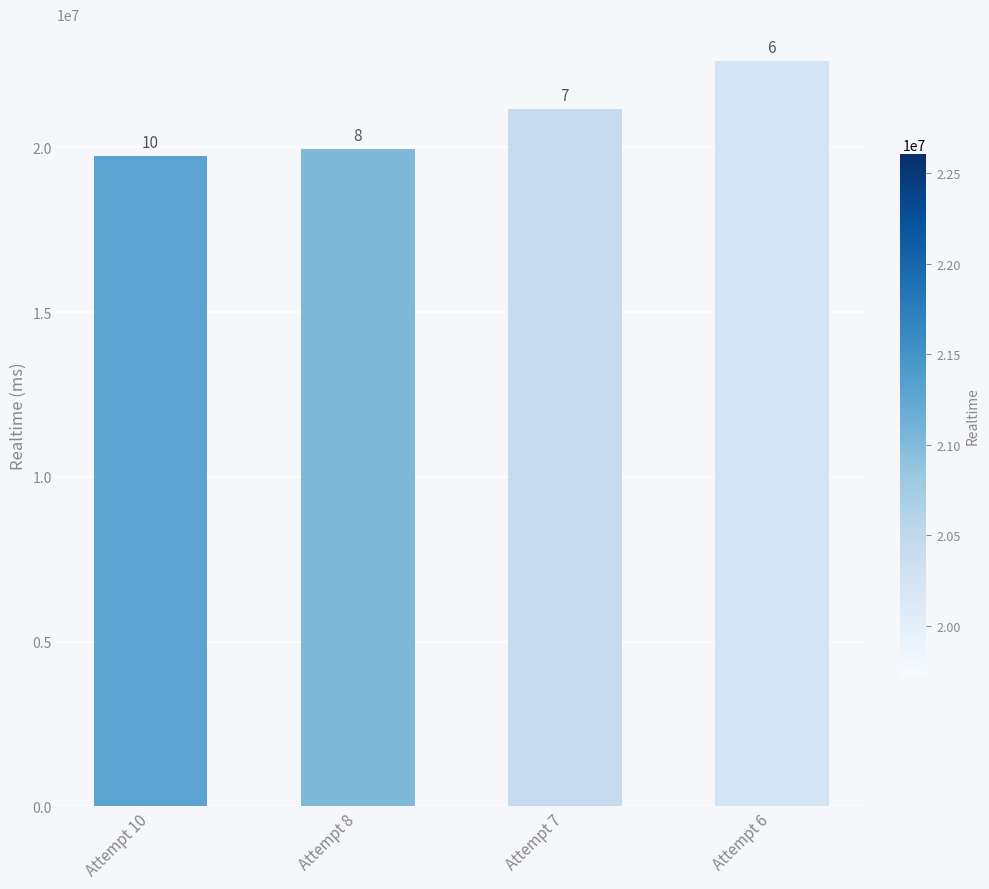

How many bars are there in total?

4